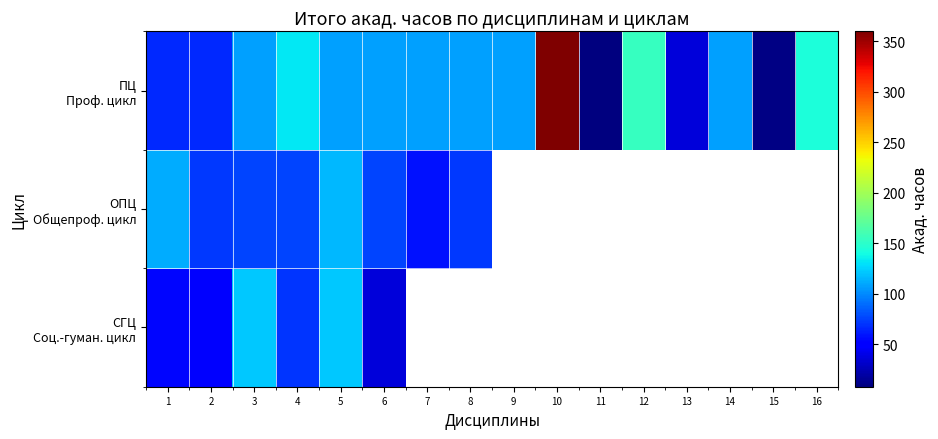

What is the minimum value for ОПЦ Общепроф. цикл?

58.0